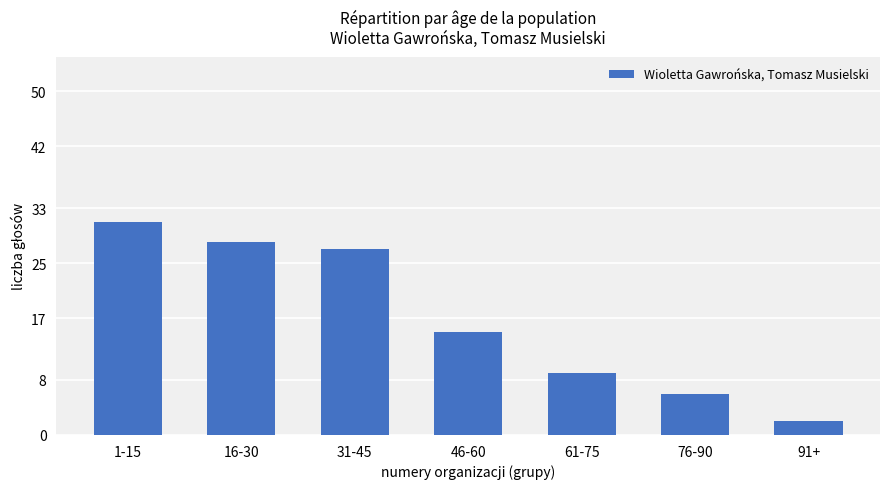

What is the greatest value displayed?

31